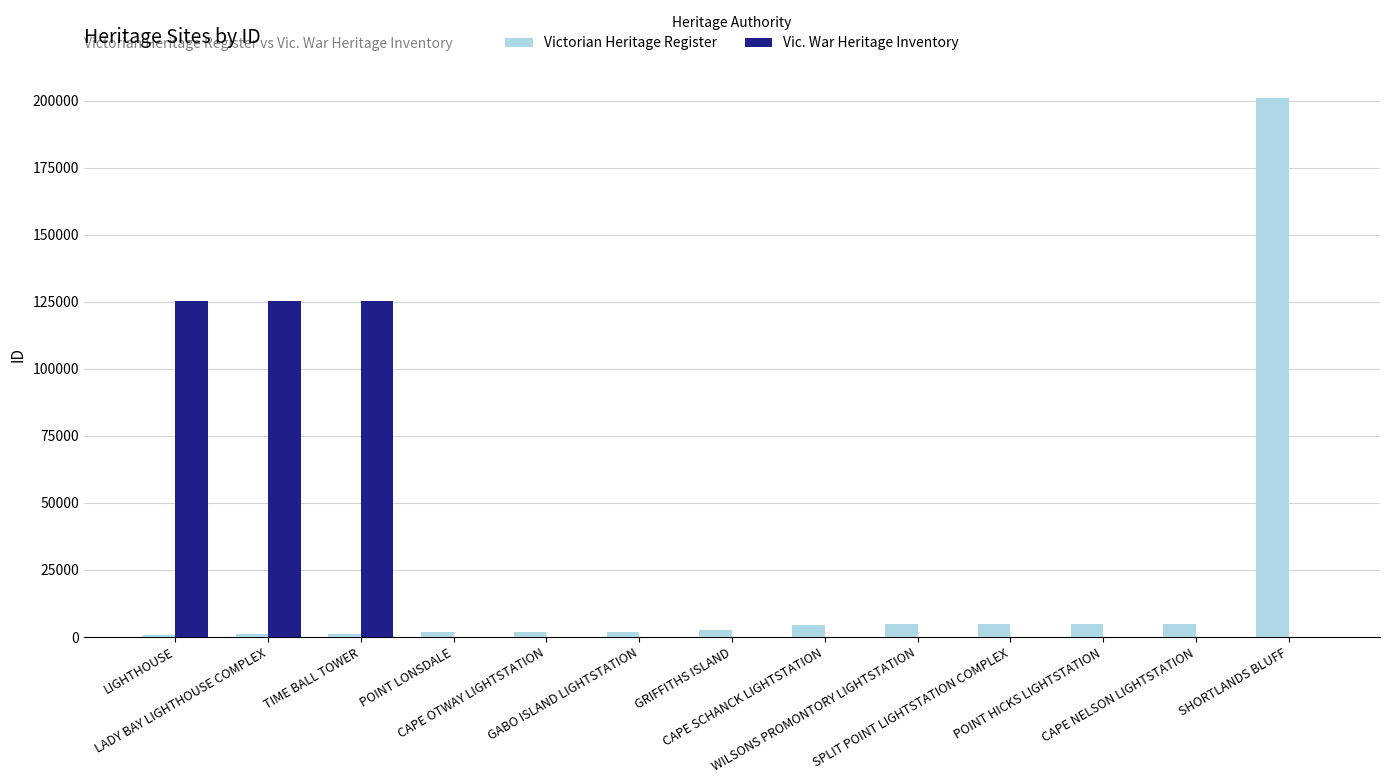

What is the greatest value displayed?

200972